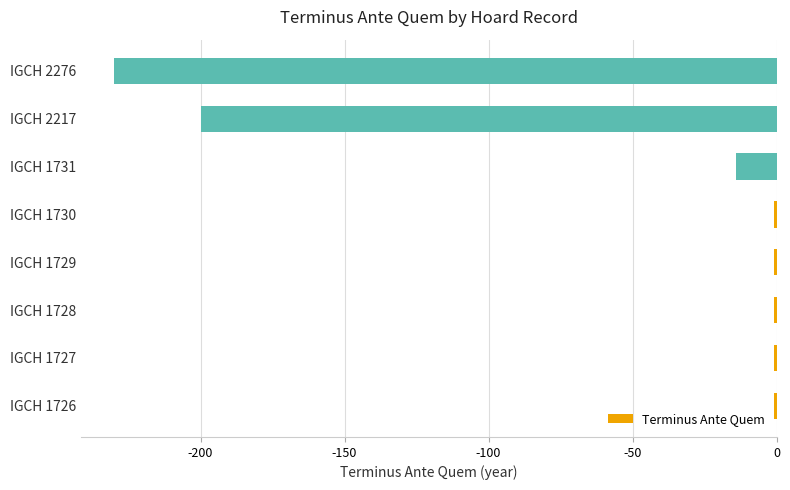

Where is the data nearest to the value -115?

IGCH 2217